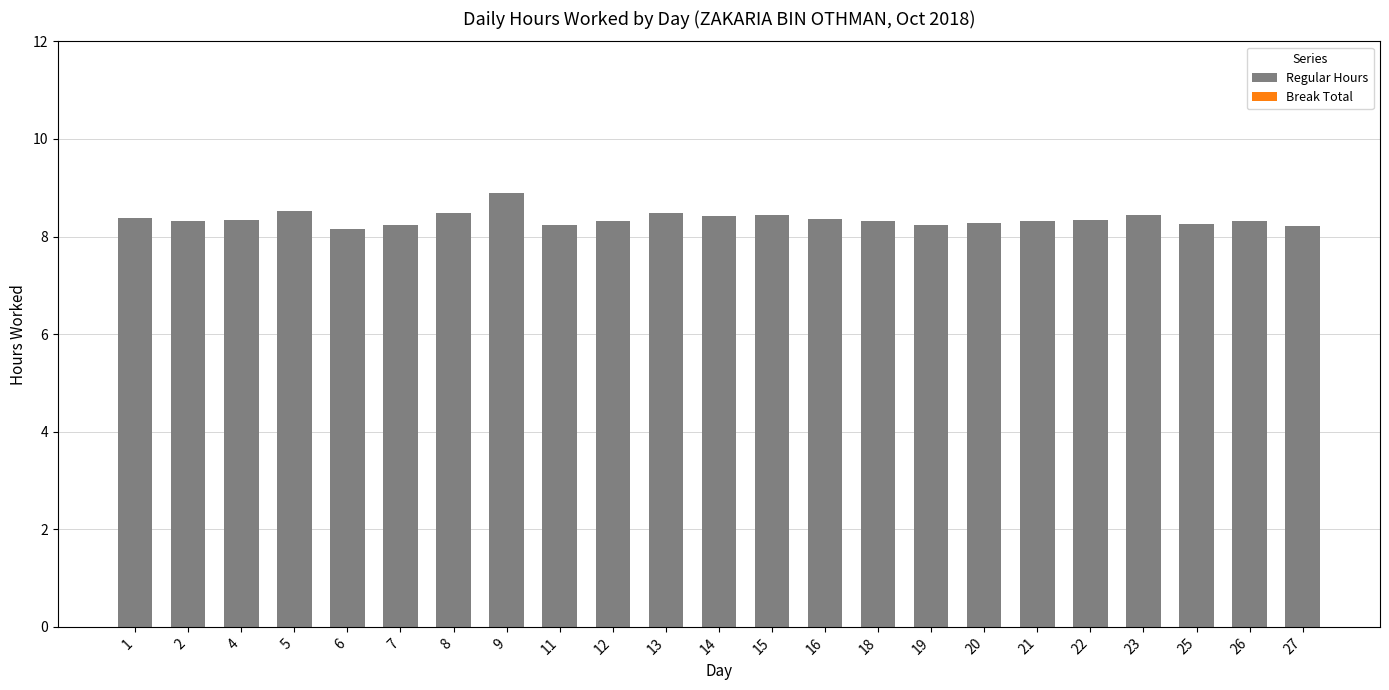

Does the chart contain any negative values?

No